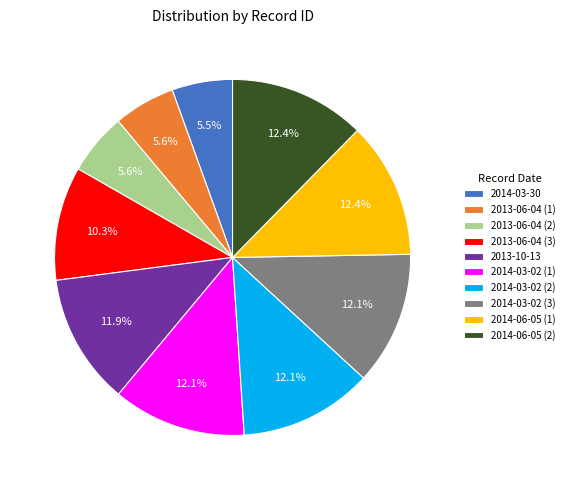

Do 2014-03-02 (3) and 2014-06-05 (2) together represent more than half of the pie?

No